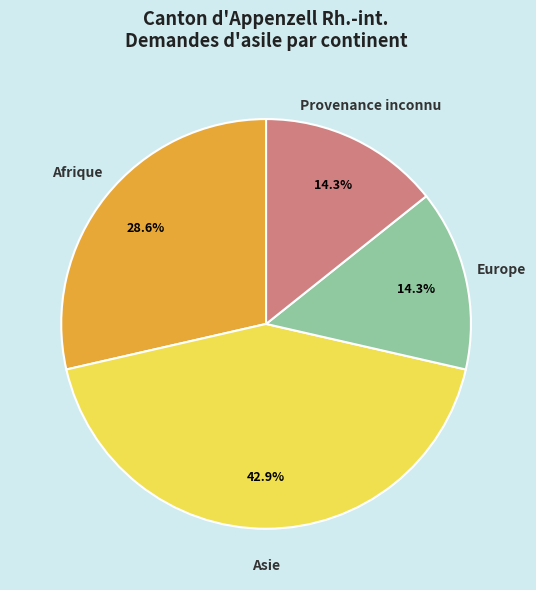

What is the ratio of the value at Afrique to the value at Asie?

0.7